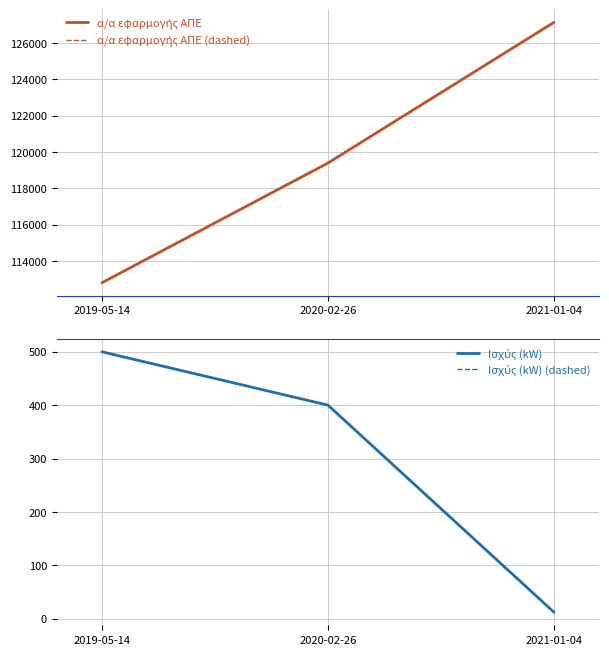

Reading left to right, extract all data points from this chart.

α/α εφαρμογής ΑΠΕ: 112802.0	119392.0	127133.0
α/α εφαρμογής ΑΠΕ (dashed): 112802.0	119392.0	127133.0
Ισχύς (kW): 499.9	400.0	12.0
Ισχύς (kW) (dashed): 499.9	400.0	12.0